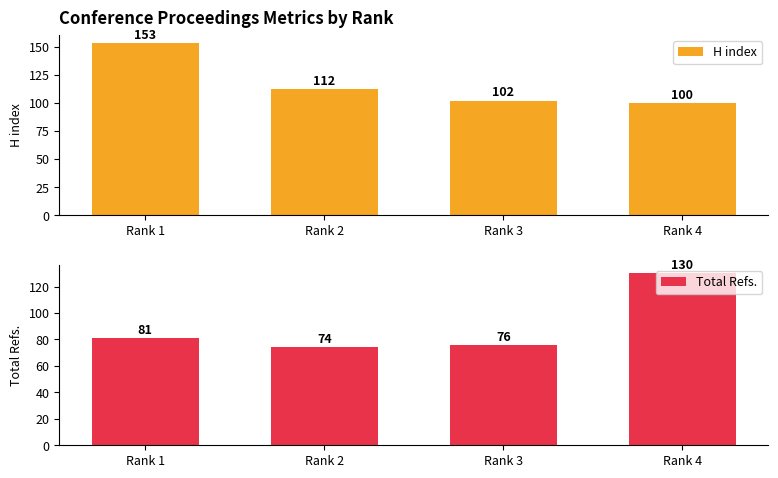

True or false: Total Refs. has a value of 76 at Rank 3.

True